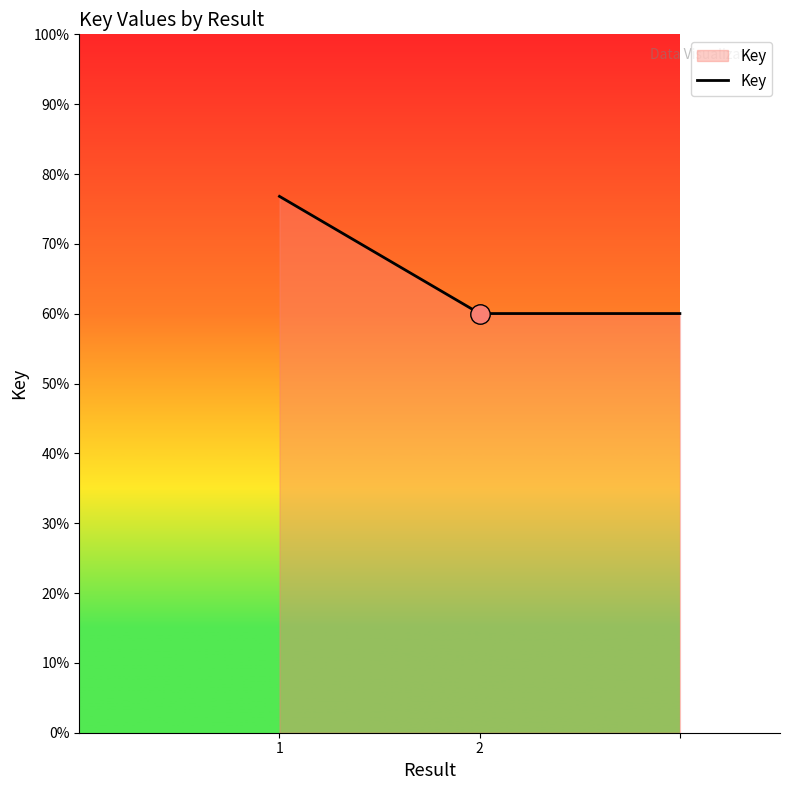

Does the chart display data point markers on the line(s)?

No